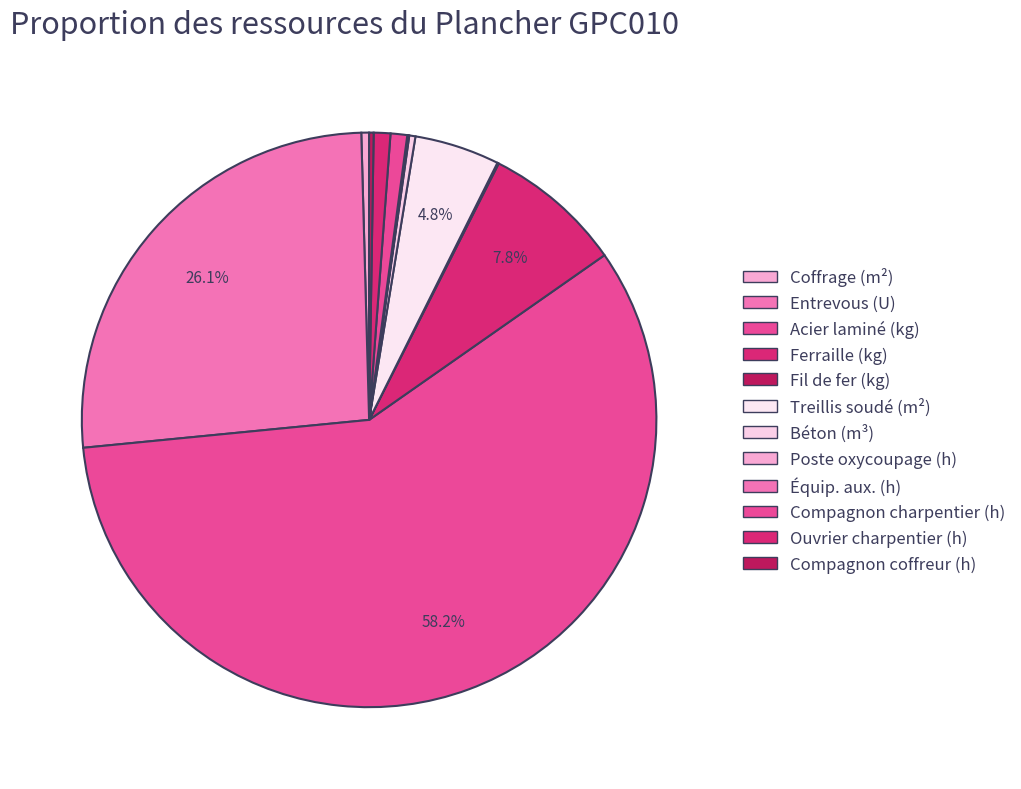

Rank the categories by value from highest to lowest.

kg, U, kg, m², h, h, m², m³, h, kg, h, h